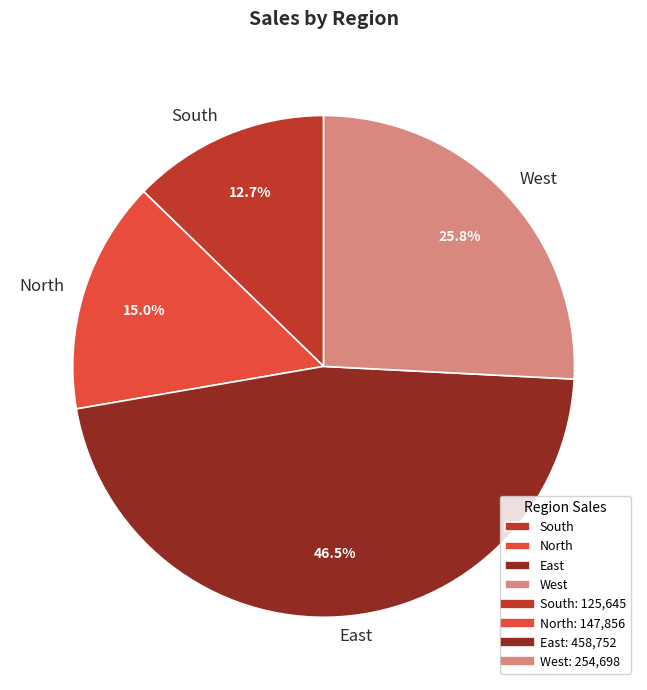

What is the largest slice in the pie chart?

East